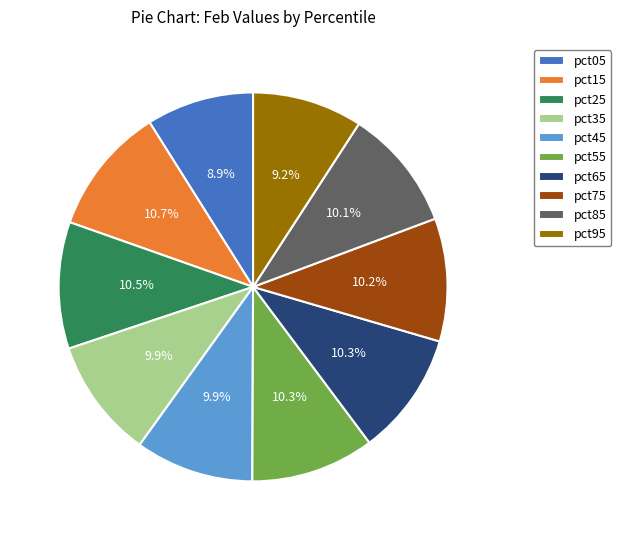

Is pct95 the majority of the pie?

No